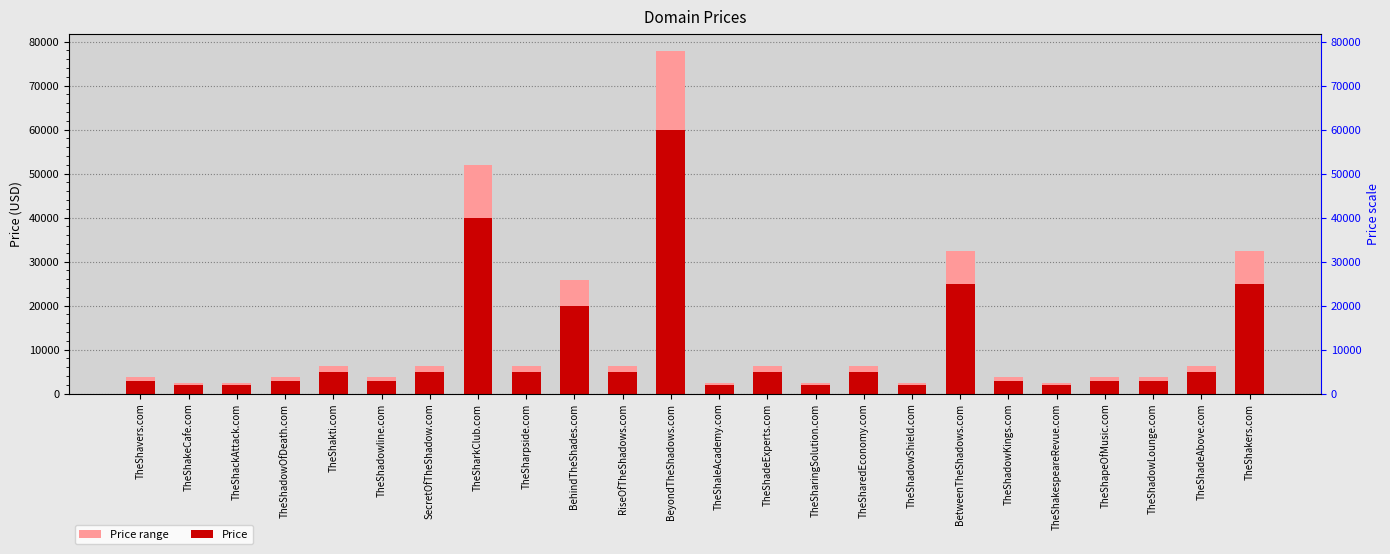

The Price range series shows 1916.9 at TheShadeExperts.com. True or false?

False